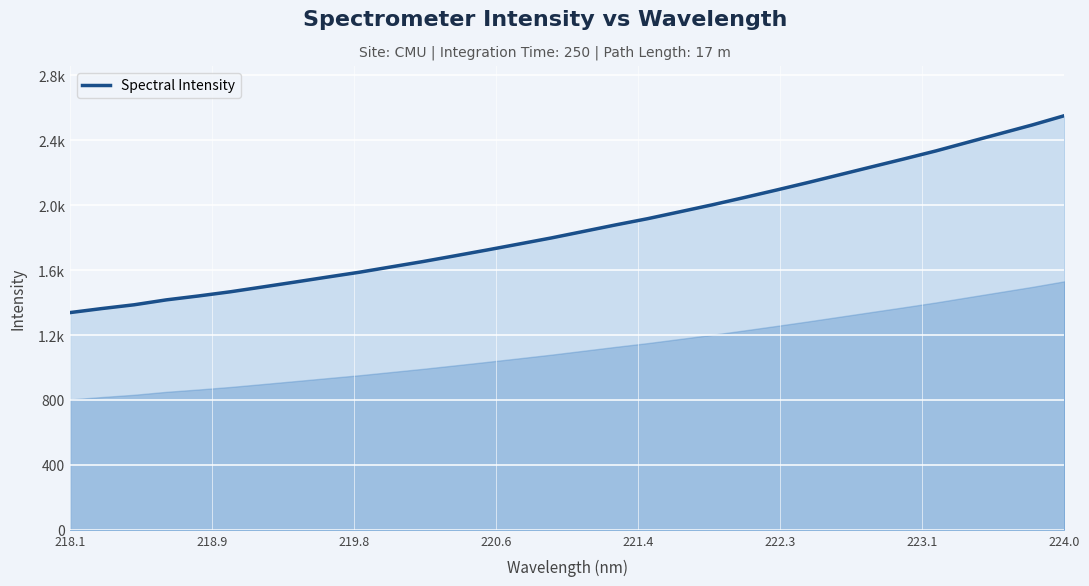

Does the chart display data point markers on the line(s)?

No